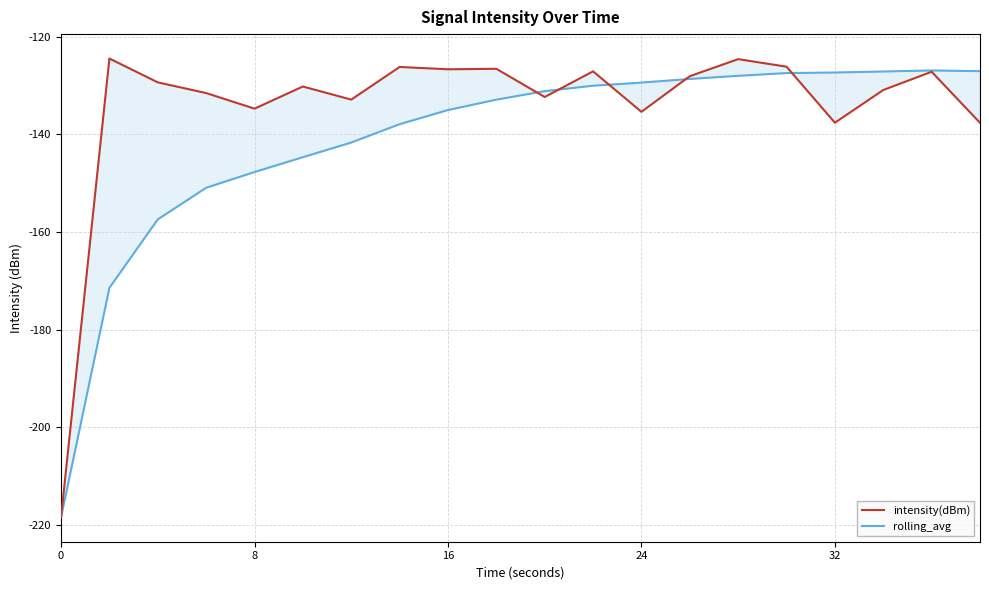

At which category does intensity(dBm) reach its first local valley?

8